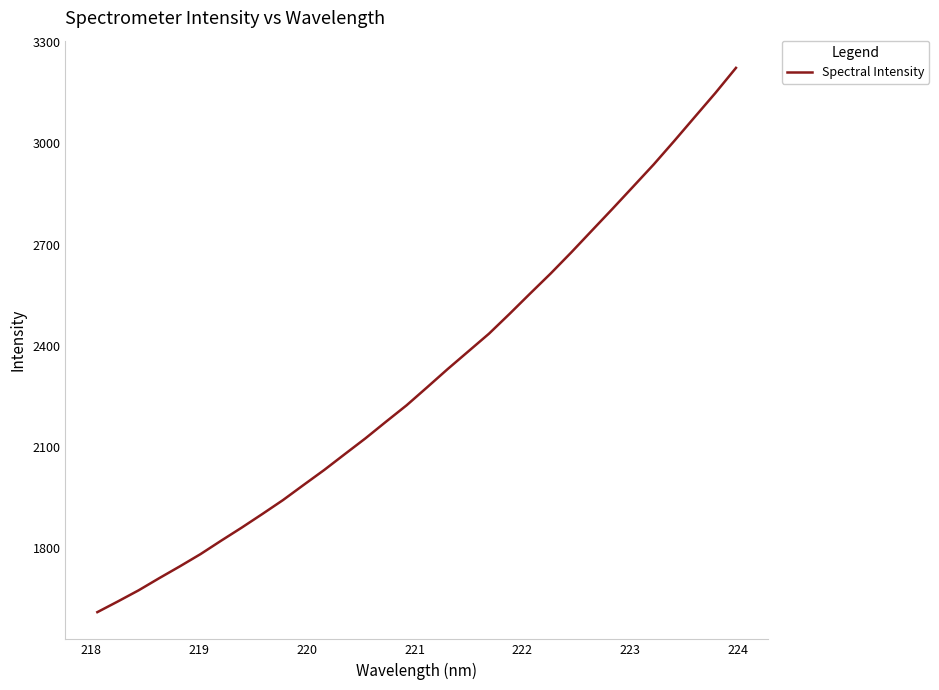

What is the difference between the maximum and minimum values?

1613.6